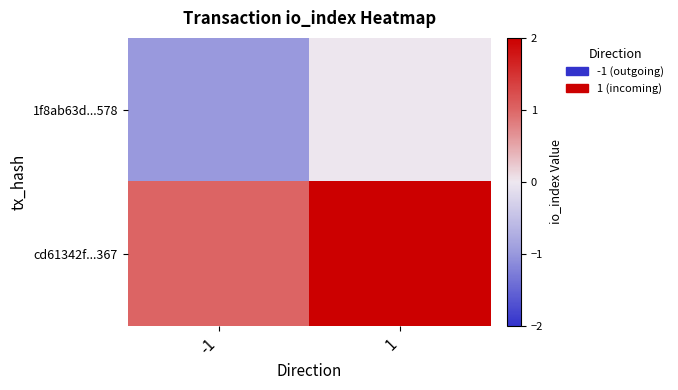

Which series has the largest total across all categories?

cd61342f...367